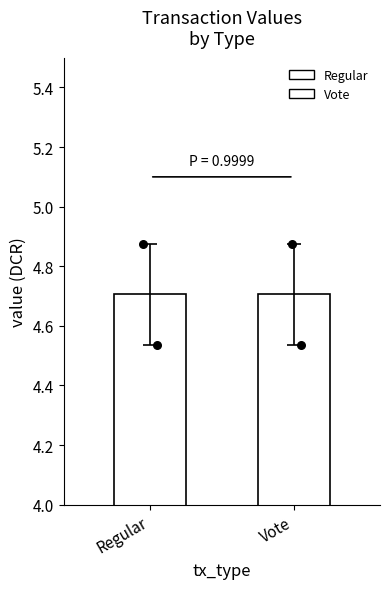

Which has a higher value, Regular or Vote?

Regular